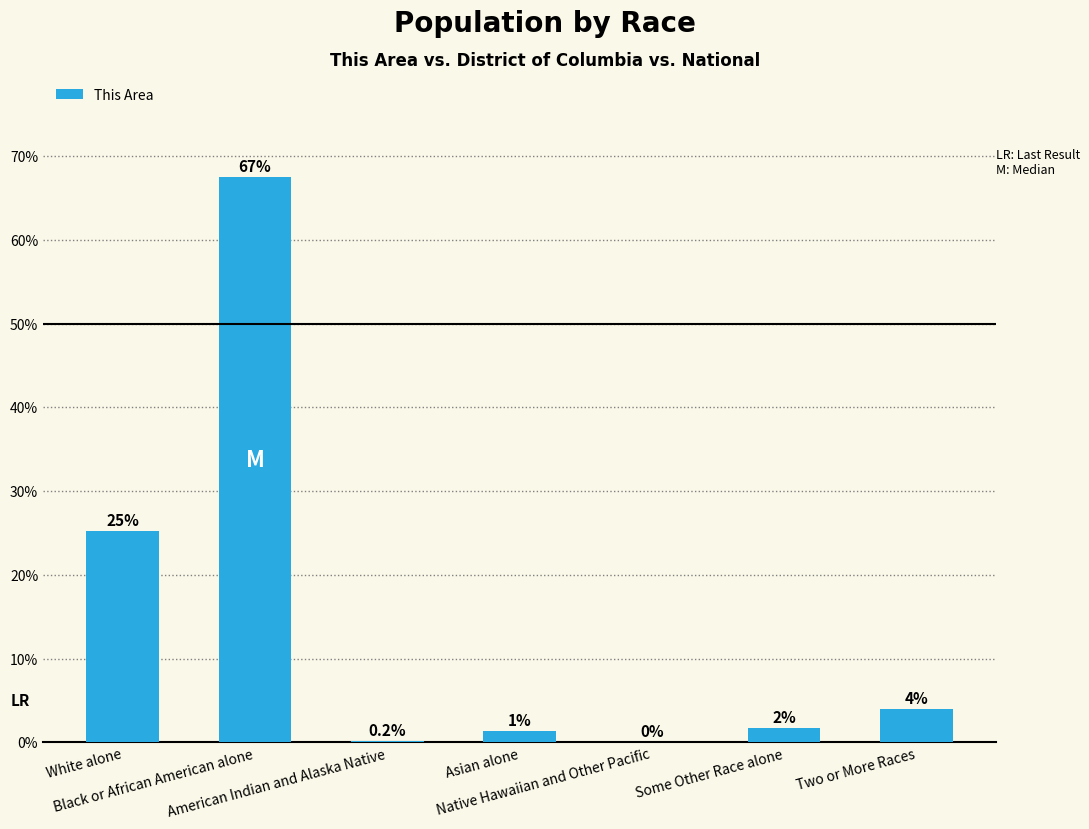

Is it true that the value at White alone is 33.1?

False